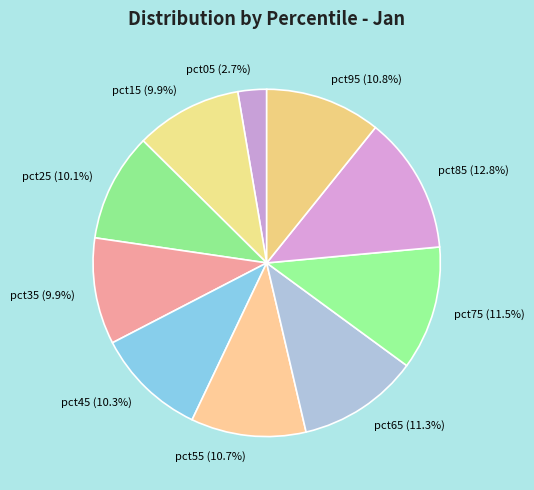

What is the largest slice in the pie chart?

pct85